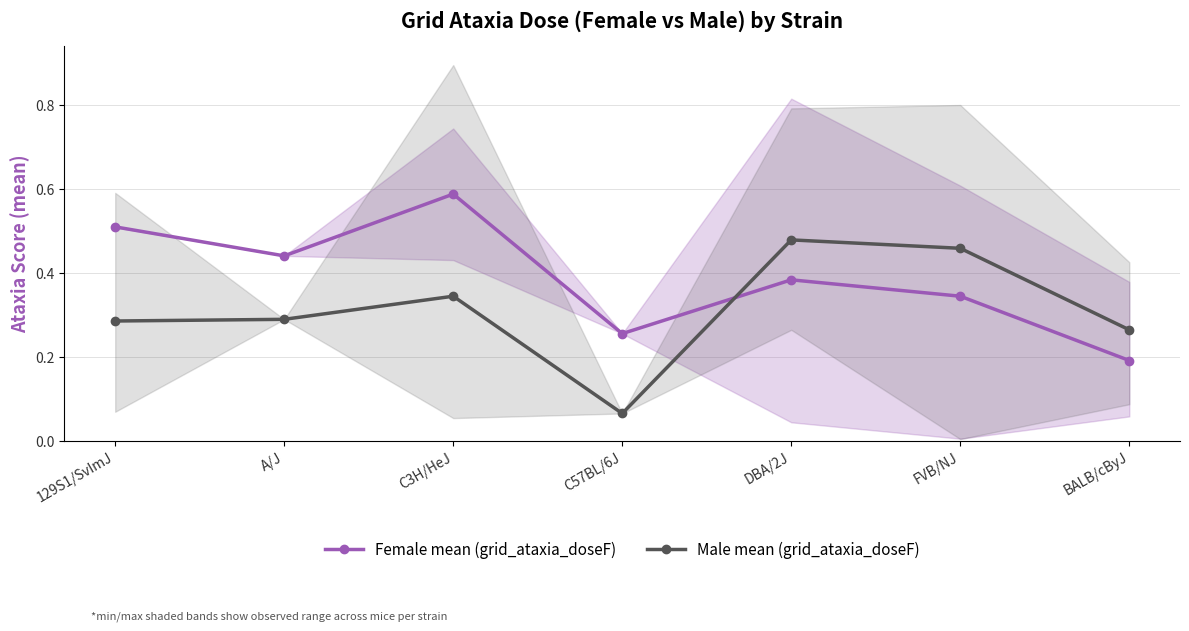

True or false: Female mean (grid_ataxia_doseF) has more than 2 points higher than both neighbors.

False